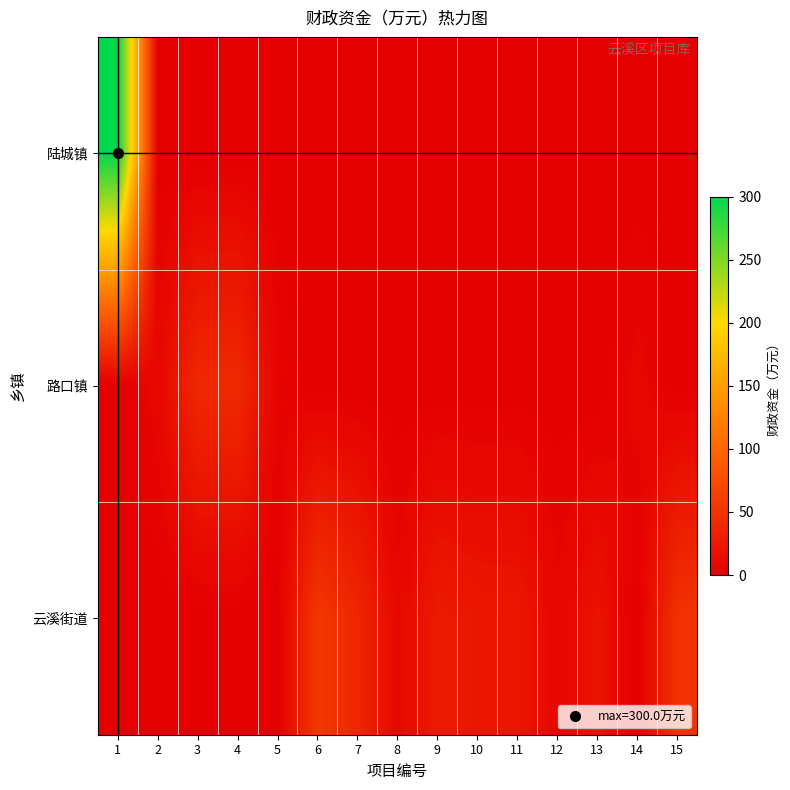

Reading left to right, list all the values displayed in this chart.

陆城镇: 1=300.0	2=0.0	3=0.0	4=0.0	5=0.0	6=0.0	7=0.0	8=0.0	9=0.0	10=0.0	11=0.0	12=0.0	13=0.0	14=0.0	15=0.0
路口镇: 1=0.0	2=8.0	3=40.0	4=42.0	5=5.0	6=0.0	7=0.0	8=0.0	9=0.0	10=0.0	11=0.0	12=0.0	13=0.0	14=8.0	15=0.0
云溪街道: 1=0.0	2=0.0	3=0.0	4=0.0	5=0.0	6=55.0	7=38.0	8=8.0	9=27.0	10=23.0	11=22.5	12=7.5	13=19.0	14=0.0	15=50.0